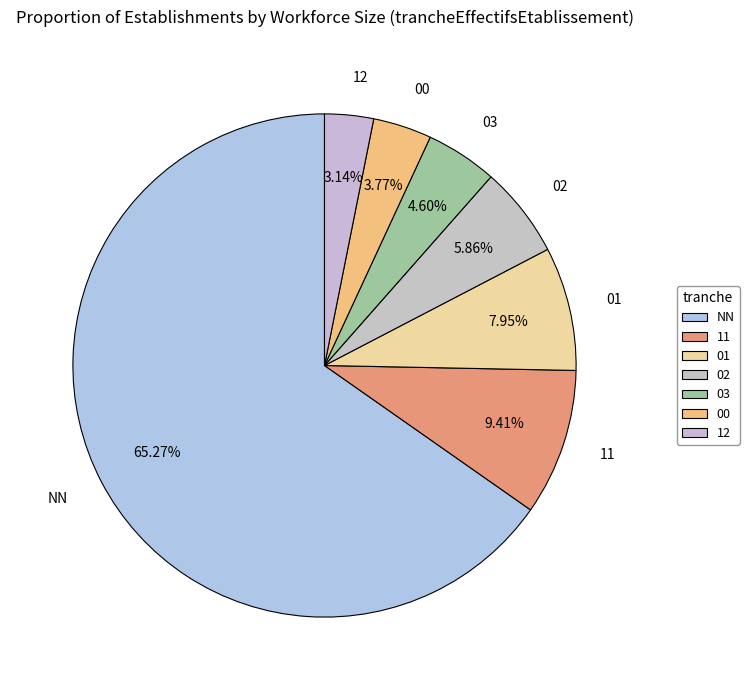

How many segments does this pie chart have?

7